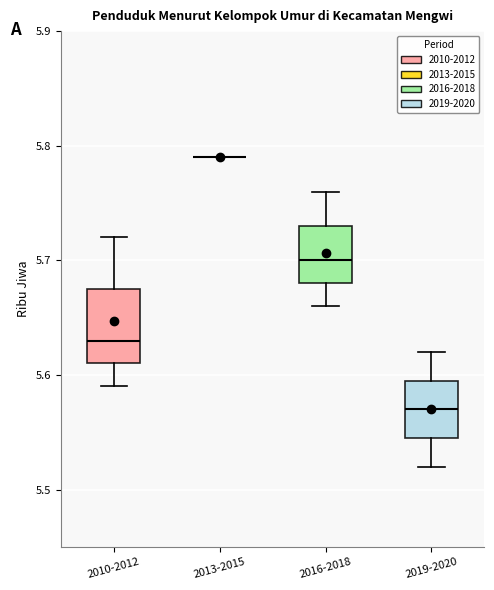

Which box is the tallest, from its lower edge to its upper edge?

2010-2012